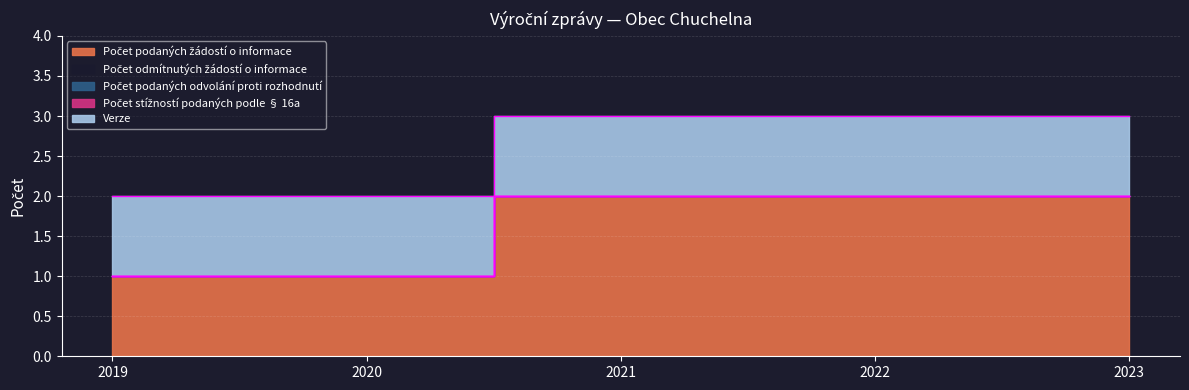

Which series has the largest total across all categories?

Počet podaných žádostí o informace